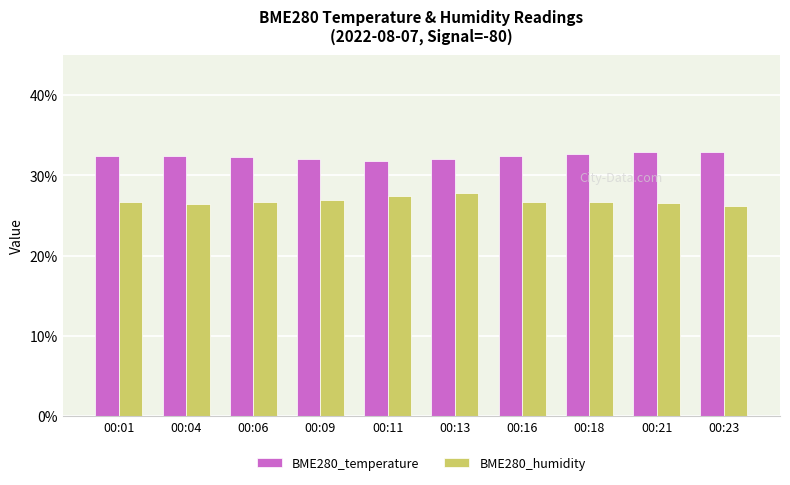

Count the number of categories in the chart.

10